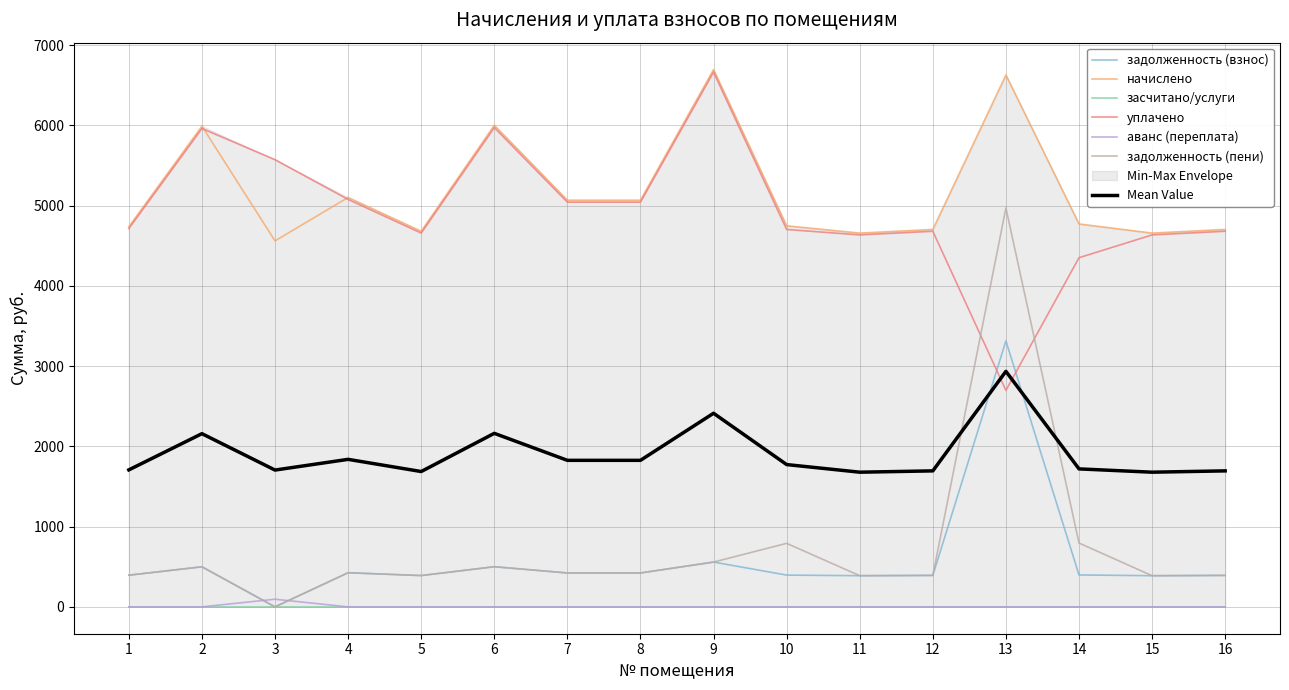

The value of Mean Value at 3 is 361.2. True or false?

False